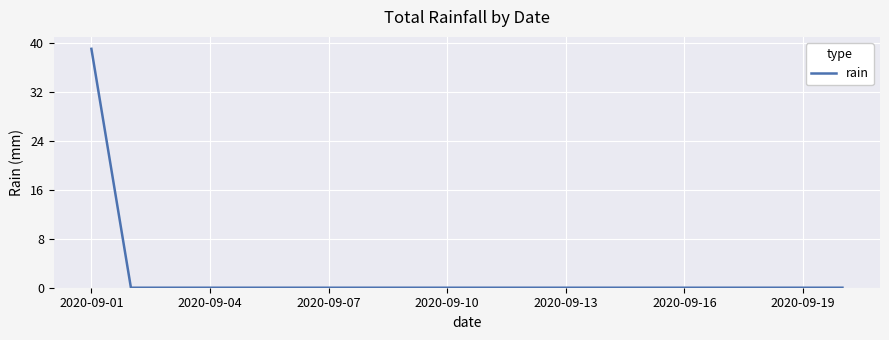

What is the average value?

2